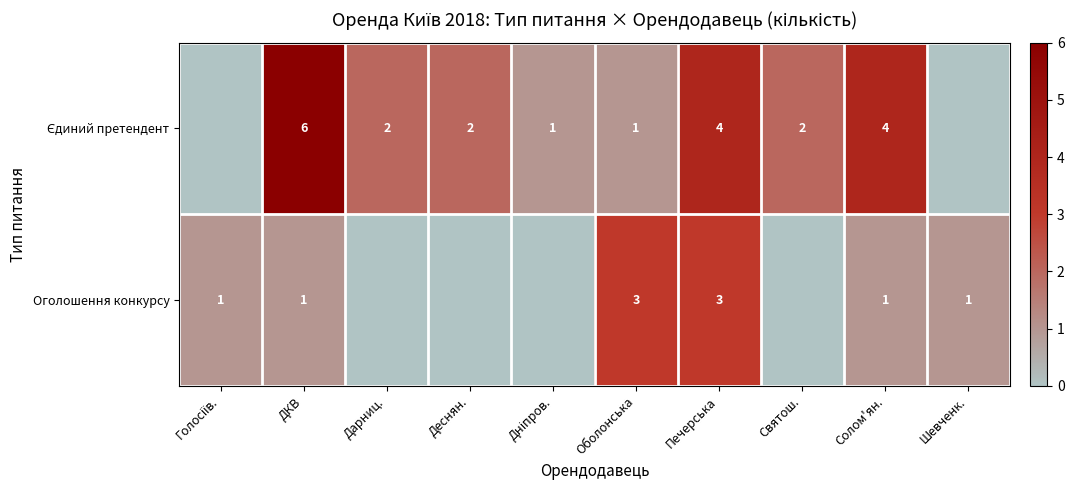

True or false: Оголошення конкурсу has a value of 1 at Оболонська.

False